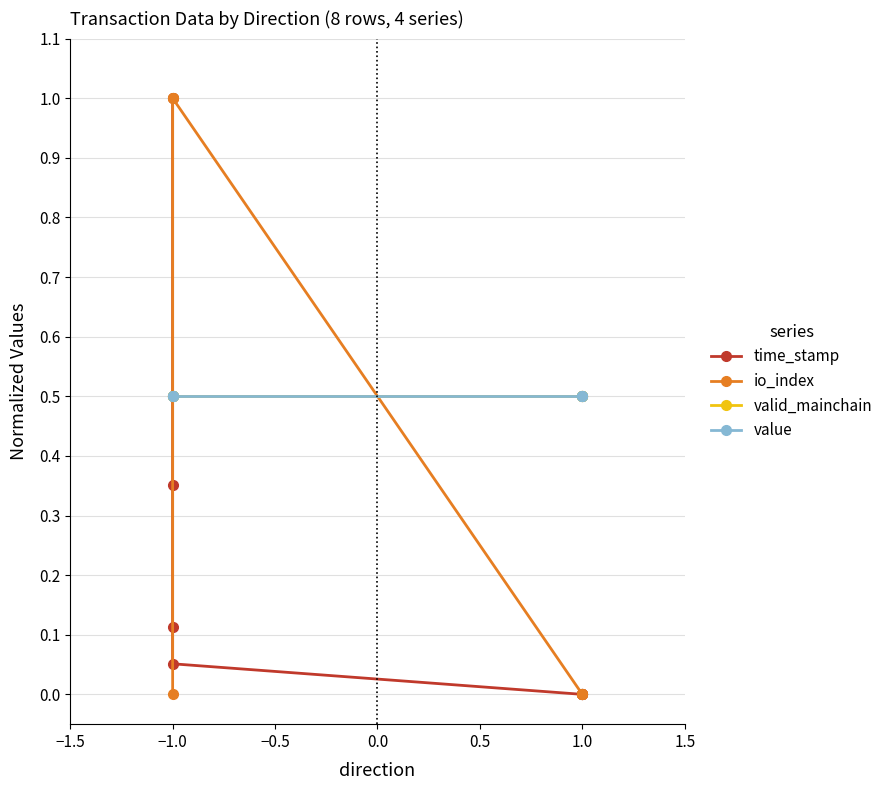

How many values in the io_index series exceed 0?

3